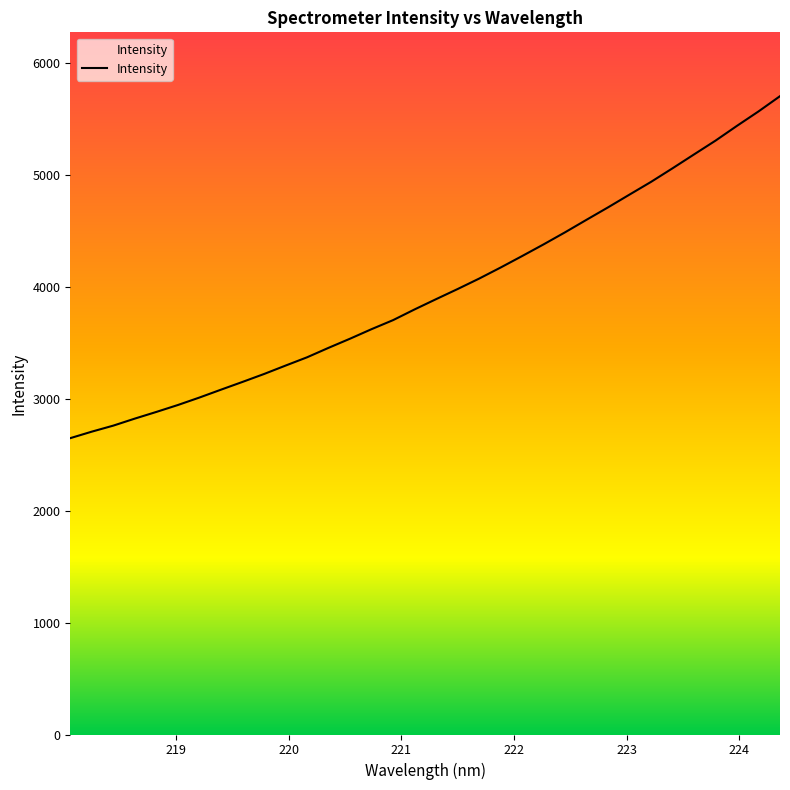

How many lines are shown in the chart?

1